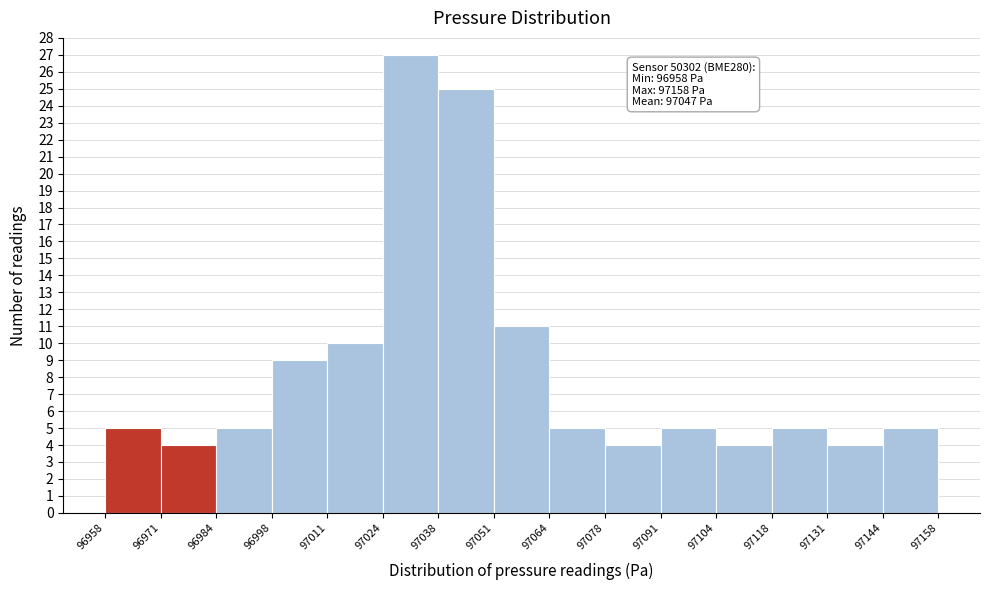

Which range on the x-axis has the tallest bar?

97024 to 97038